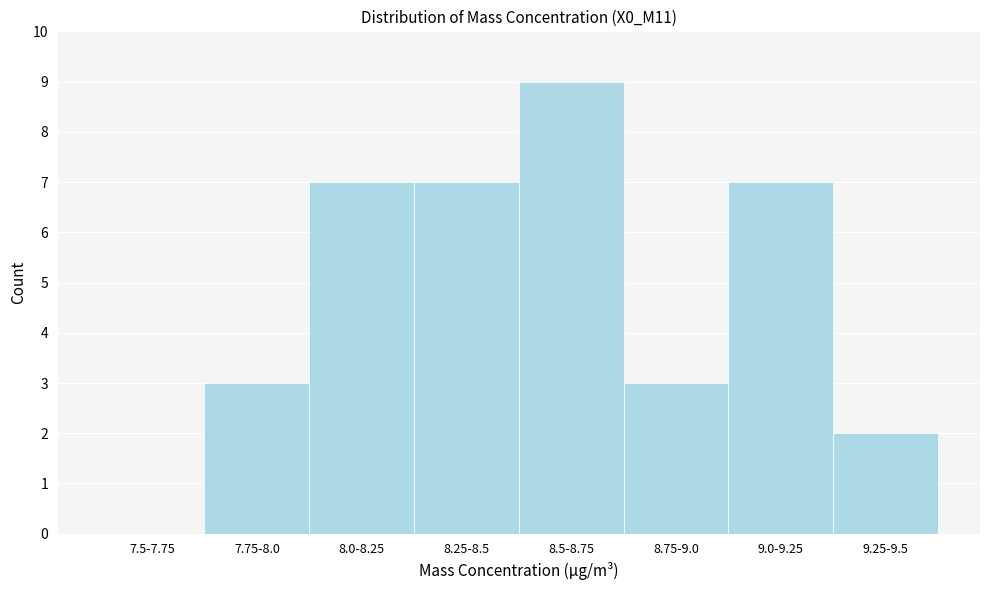

Reading left to right, extract all data points from this chart.

7.5-7.75=0	7.75-8.0=3	8.0-8.25=7	8.25-8.5=7	8.5-8.75=9	8.75-9.0=3	9.0-9.25=7	9.25-9.5=2